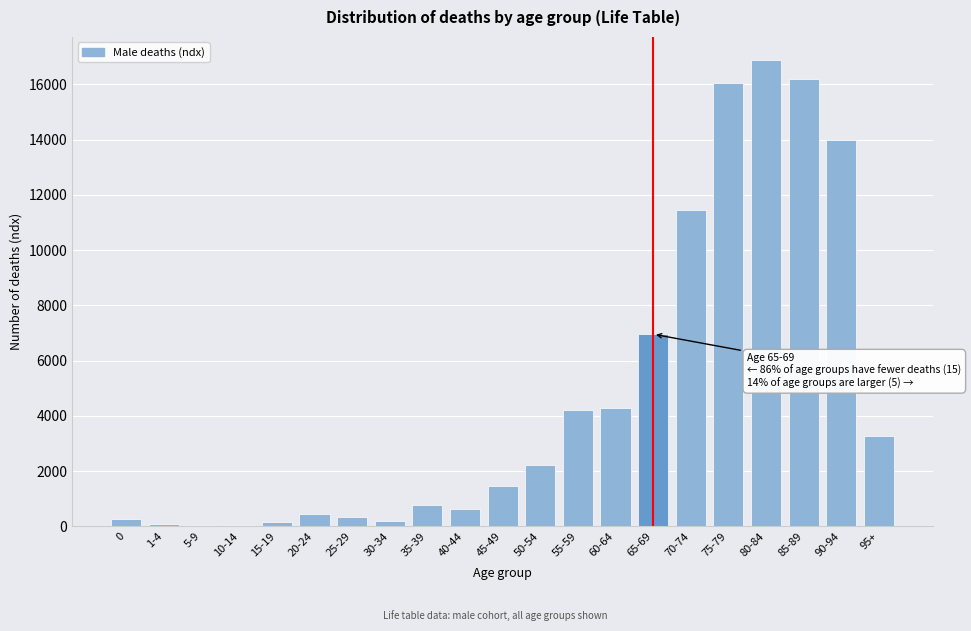

What is the change in value from 35-39 to 75-79?

+15279